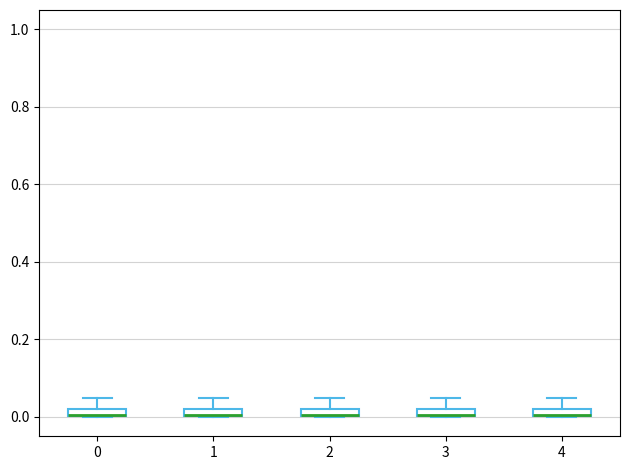

Where is the upper edge of the box at x = 0 on the y-axis? The values are not printed on the chart, so give them approximately, as read against the axis.

0.02